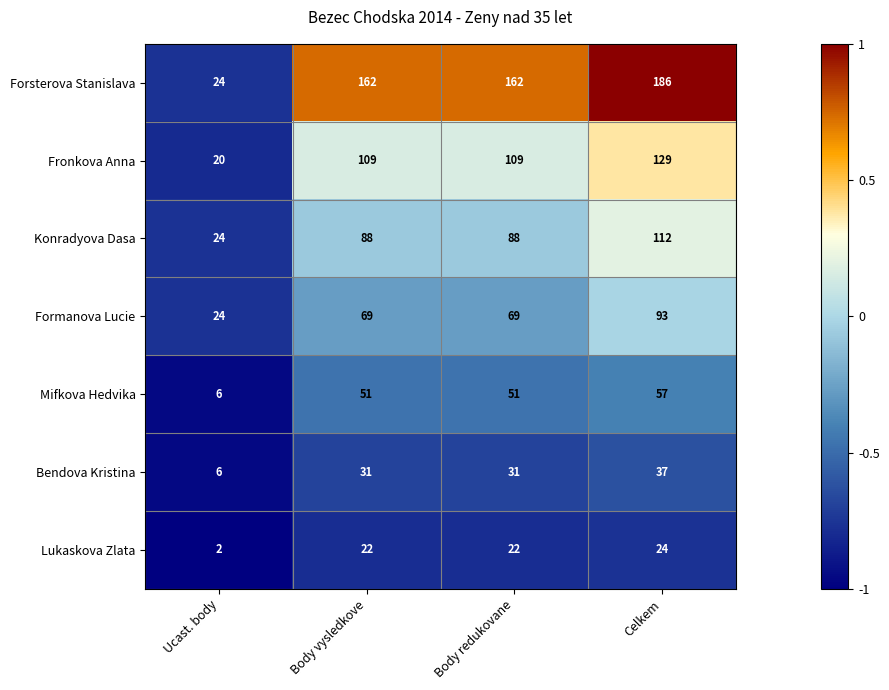

What is the smallest value displayed?

2